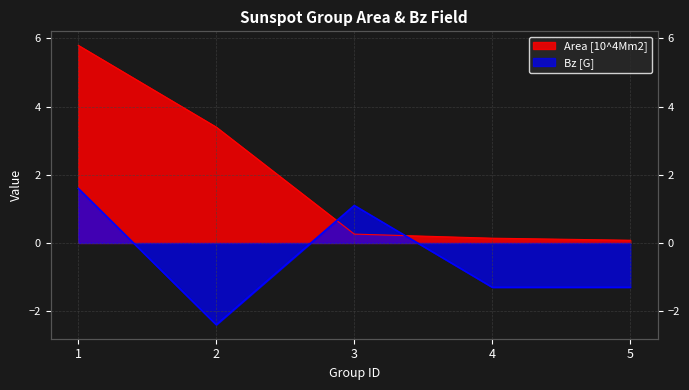

Where does the Bz [G] series first go above -1?

1